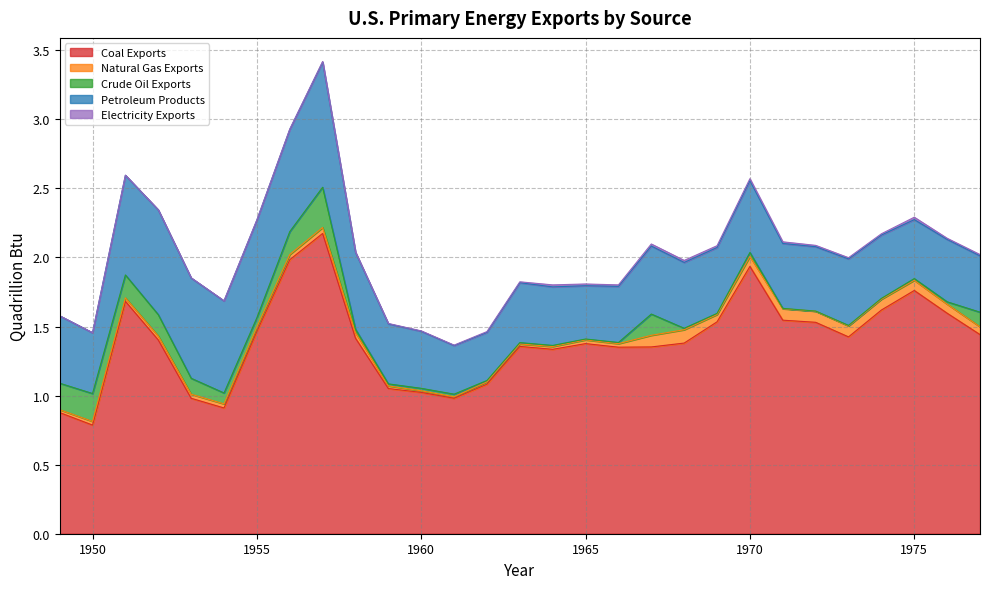

How many interior local peaks does the Natural Gas Exports series have?

5